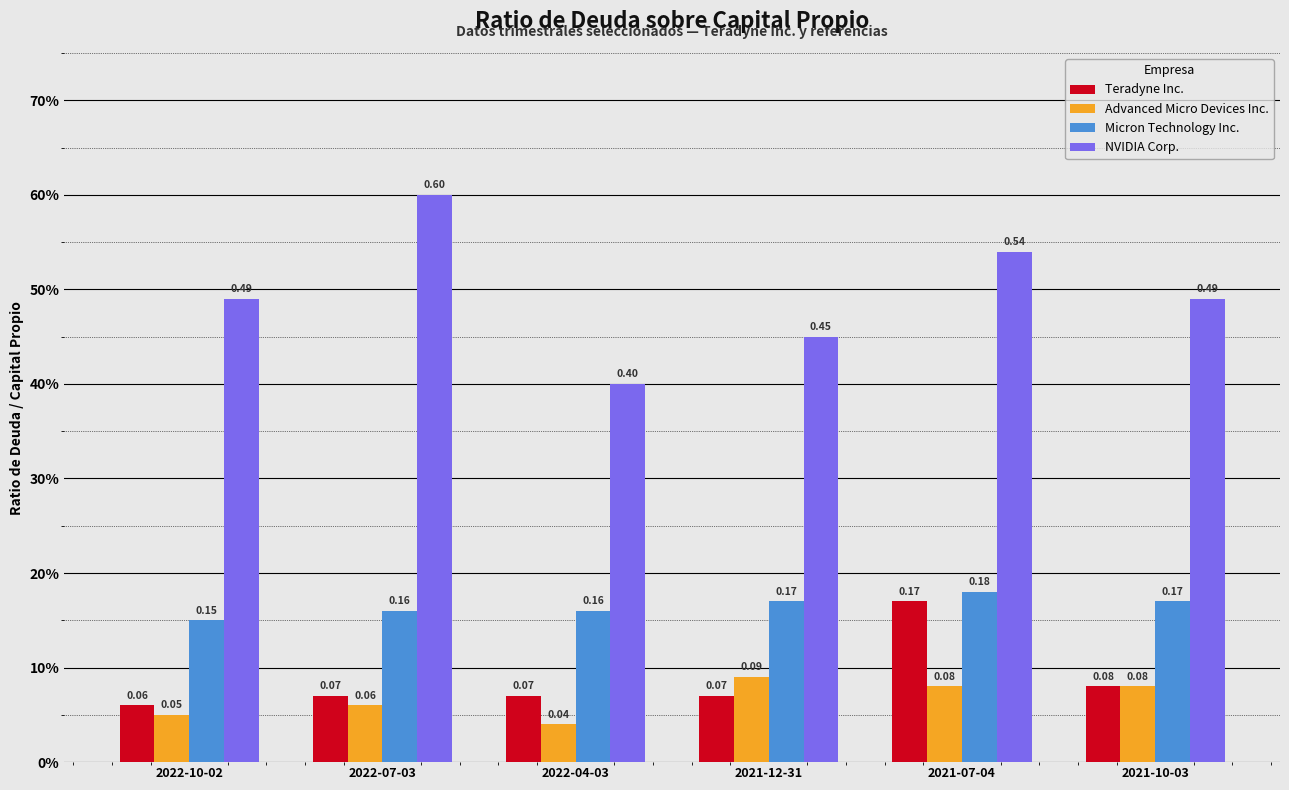

At 2021-10-03, list the series in order from largest to smallest.

NVIDIA Corp., Micron Technology Inc., Teradyne Inc., Advanced Micro Devices Inc.